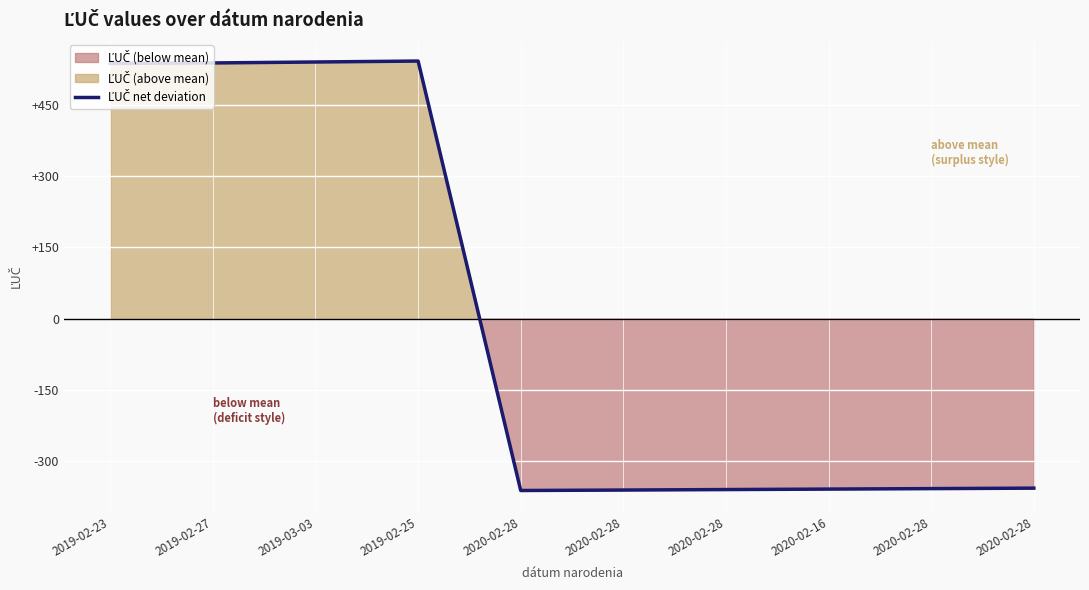

List the labels in order of value, smallest first.

2020-02-28, 2020-02-28, 2020-02-28, 2020-02-16, 2020-02-28, 2020-02-28, 2019-02-23, 2019-02-27, 2019-03-03, 2019-02-25